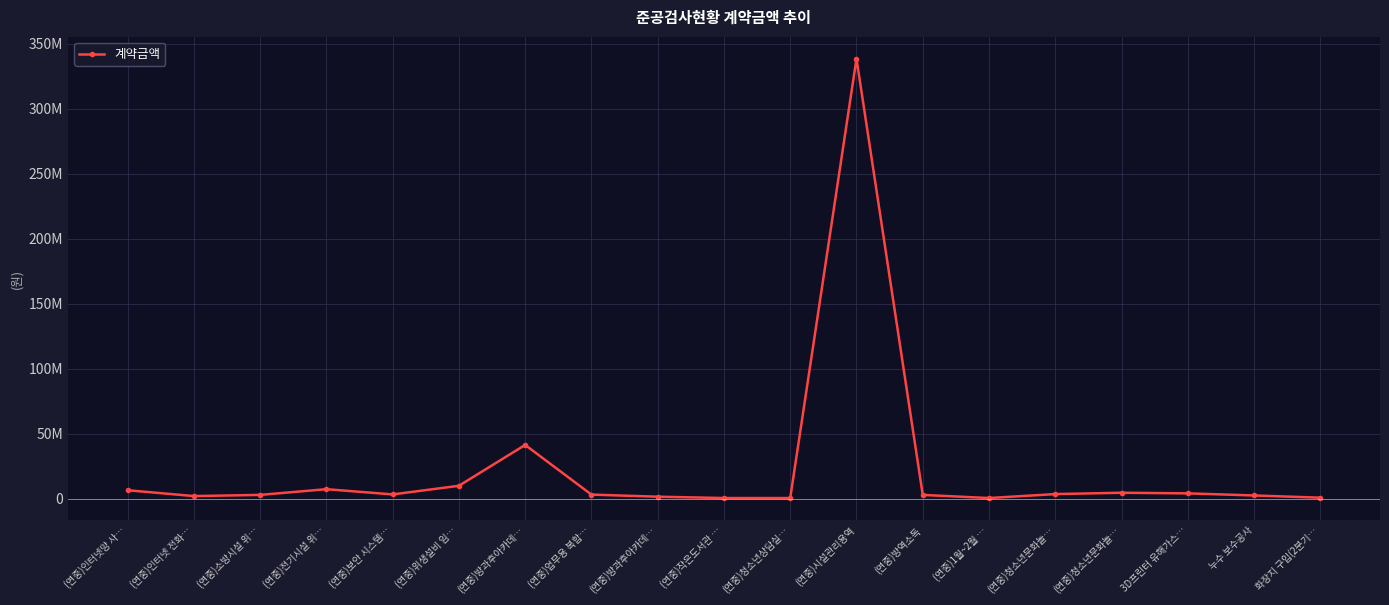

Is this an area chart (filled region under the line)?

No